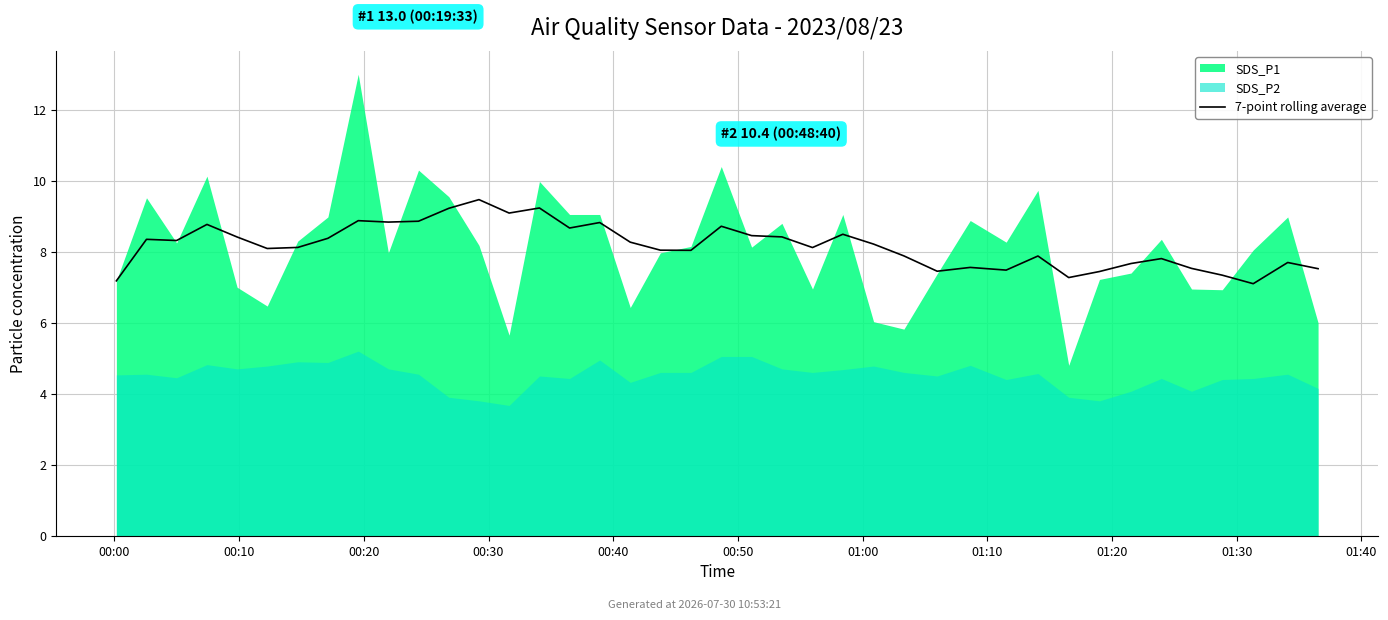

Approximately how many times larger is the value at 00:50 compared to 29?

1.1